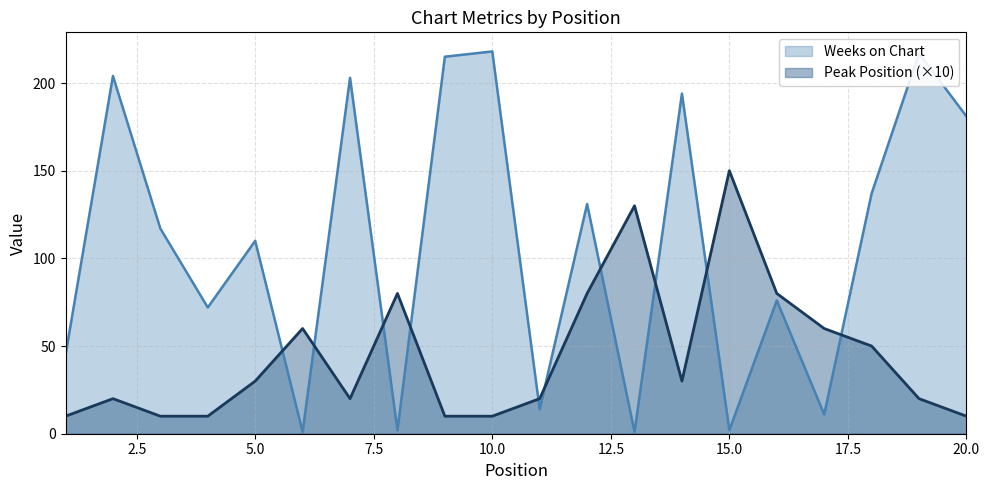

The Peak Position series shows 3 at 9. True or false?

False